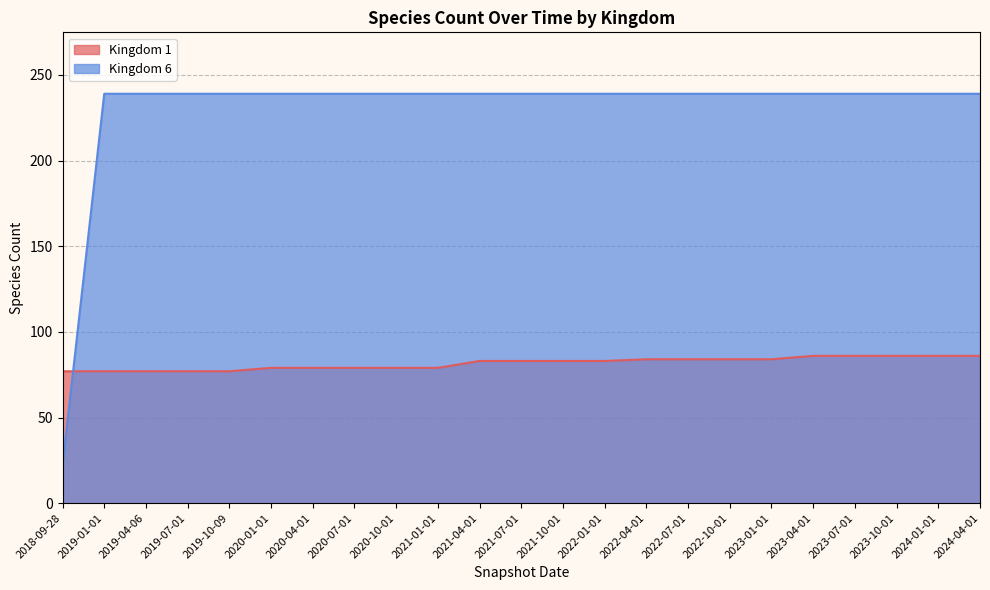

List the labels in order of Kingdom 1 value, largest first.

2023-04-01, 2023-07-01, 2023-10-01, 2024-01-01, 2024-04-01, 2022-04-01, 2022-07-01, 2022-10-01, 2023-01-01, 2021-04-01, 2021-07-01, 2021-10-01, 2022-01-01, 2020-01-01, 2020-04-01, 2020-07-01, 2020-10-01, 2021-01-01, 2018-09-28, 2019-01-01, 2019-04-06, 2019-07-01, 2019-10-09